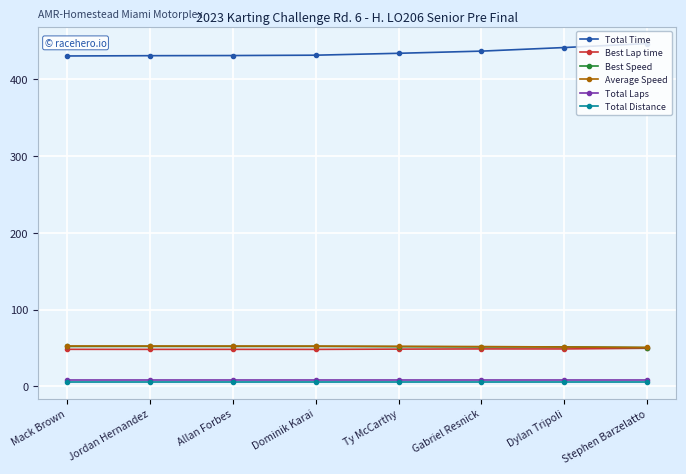

What is the approximate value of Total Time at Dylan Tripoli?

441.1